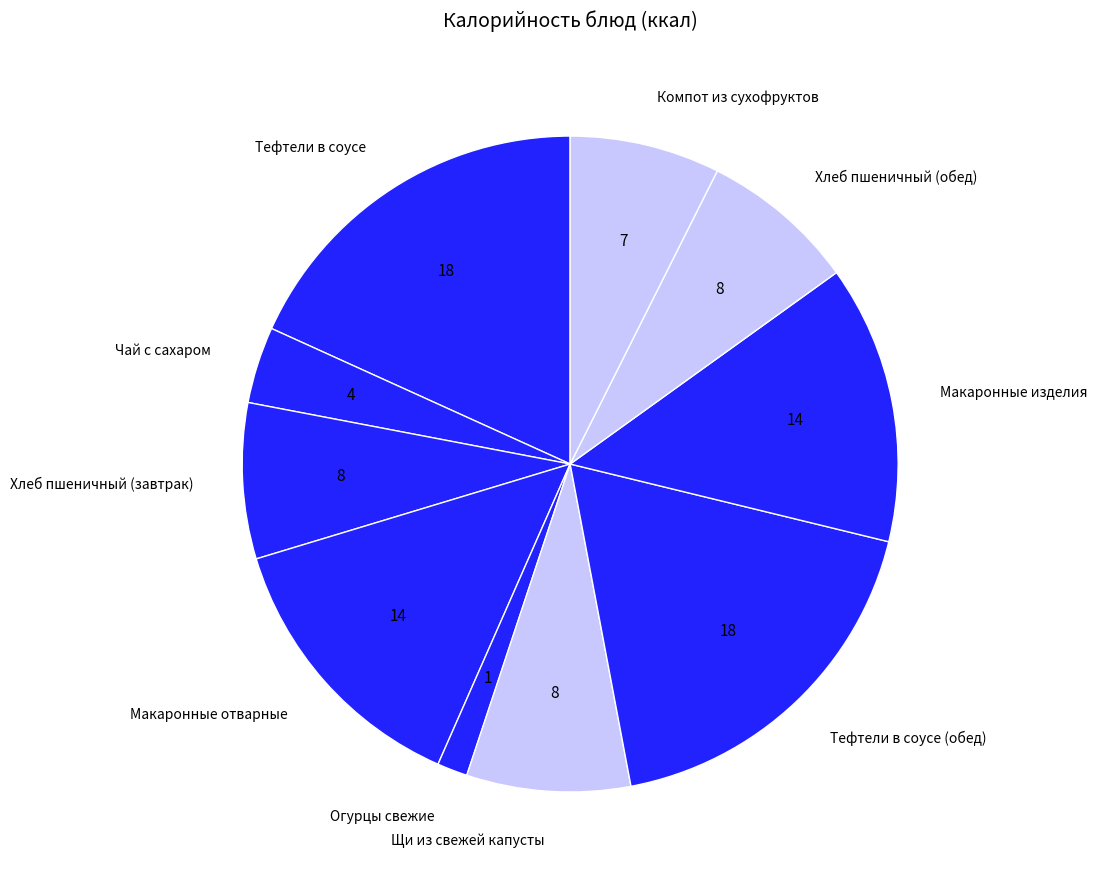

Which slice is the smallest?

Огурцы свежие